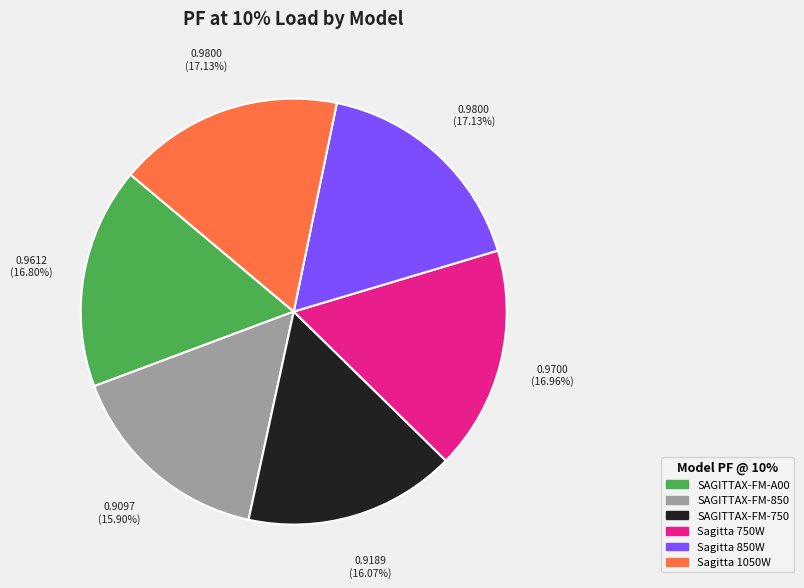

How many slices are in this pie chart?

6